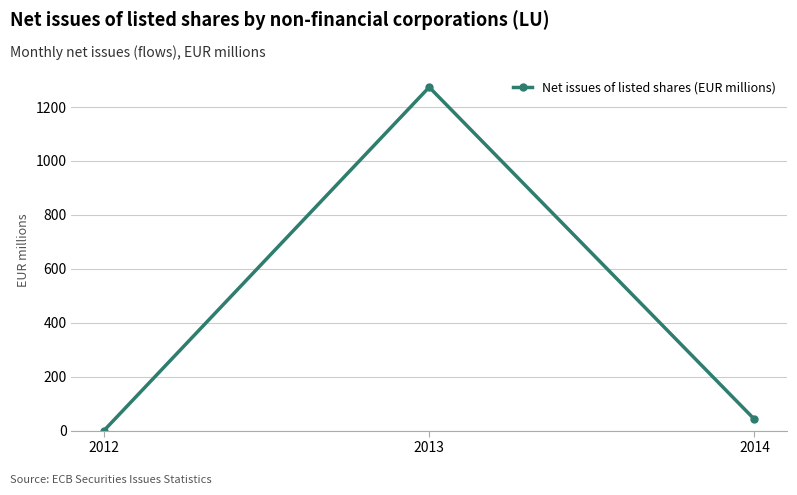

Count the number of values greater than 41.

2